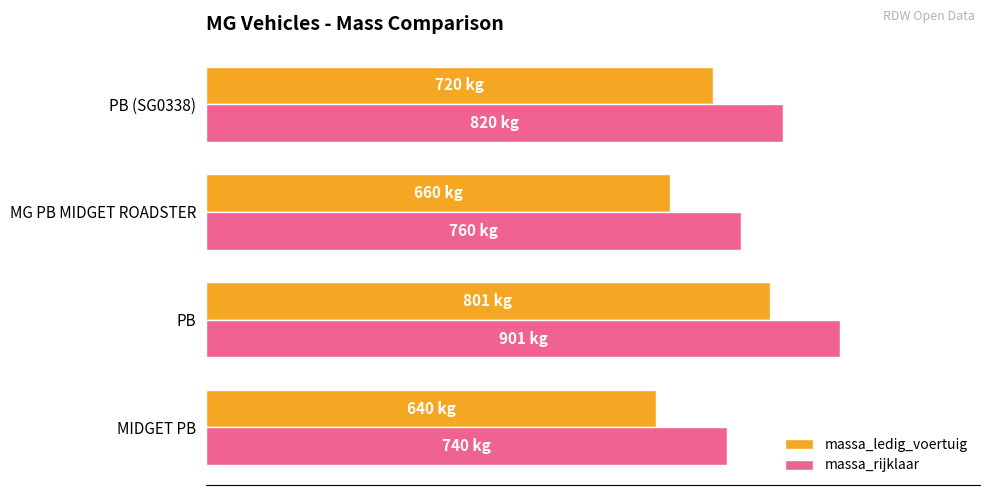

What is the difference between the second highest and second lowest values in the massa_ledig_voertuig series?

60